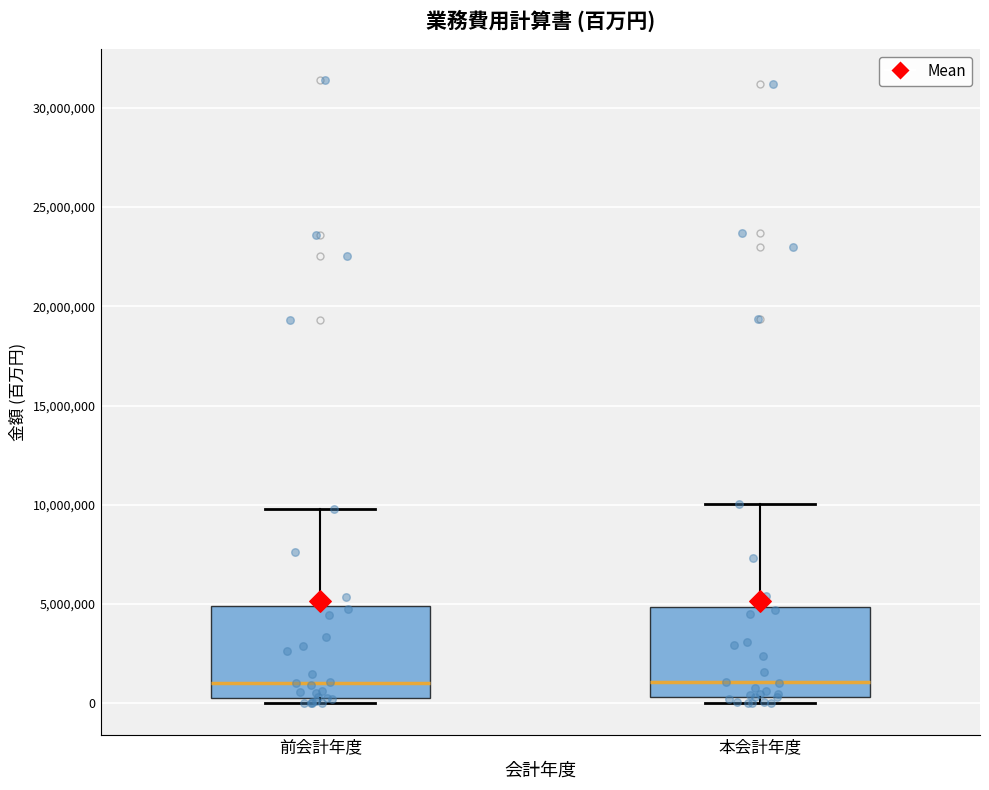

Reading left to right, transcribe this box plot: for each box, give where its median line is, the range the box spans, and where its two whiskers end, as read against the y-axis. The values are not printed on the chart, so give them approximately, as read against the axis.

前会計年度: median 1000000, box 500000 to 5000000, whiskers 0 to 10000000
本会計年度: median 1000000, box 500000 to 5000000, whiskers 0 to 10000000